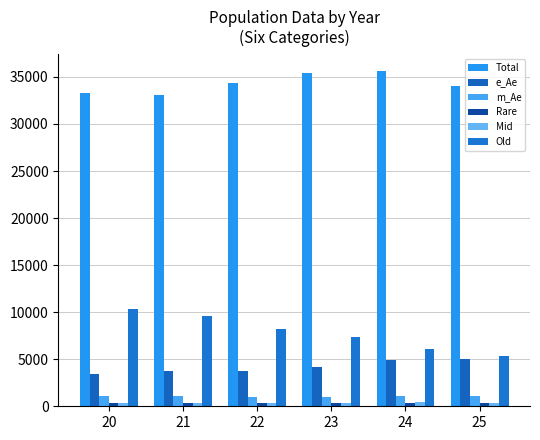

The value of Old at 23 is 7319. True or false?

True